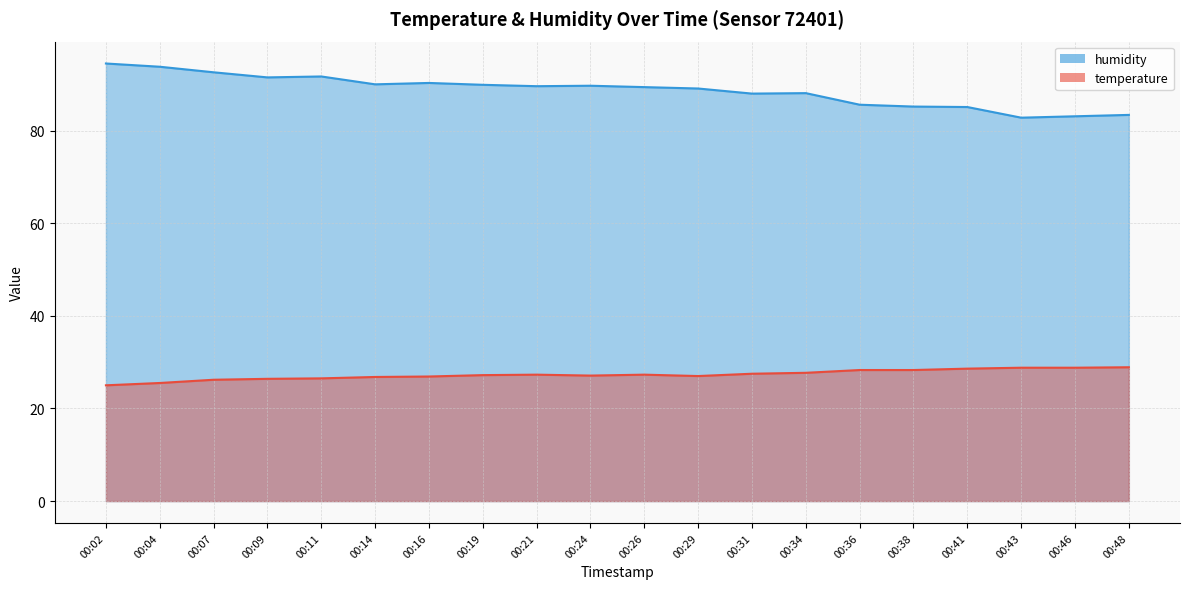

What is the maximum value shown in the chart?

94.5